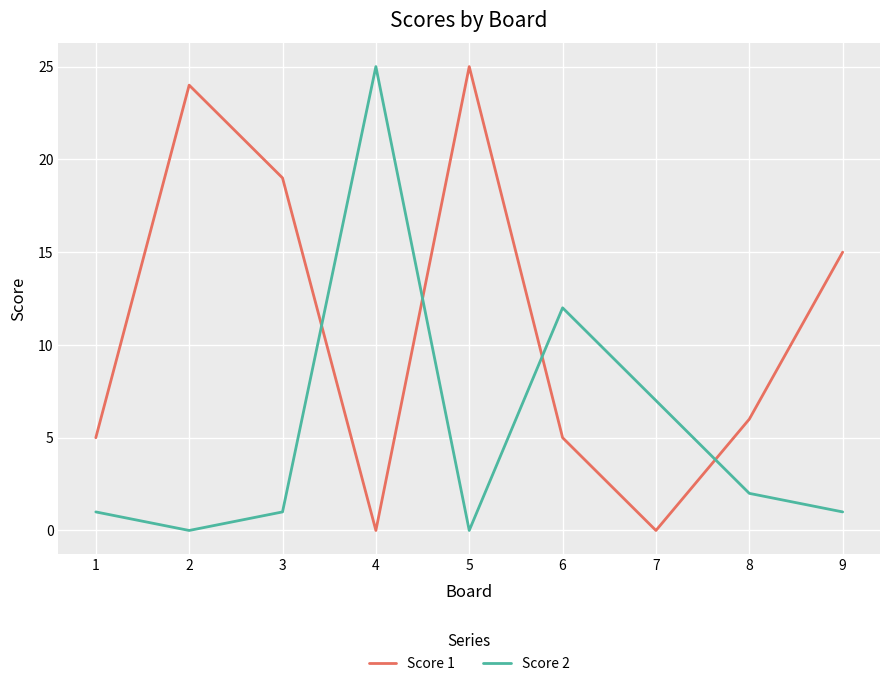

Reading left to right, what are all the values shown in this chart?

Score 1: 1=5	2=24	3=19	4=0	5=25	6=5	7=0	8=6	9=15
Score 2: 1=1	2=0	3=1	4=25	5=0	6=12	7=7	8=2	9=1